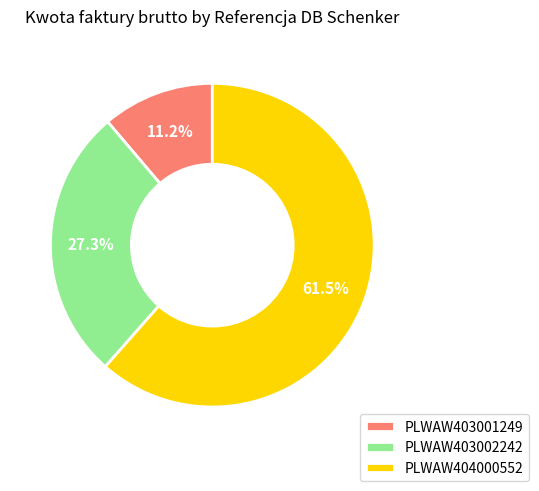

Which category has the biggest portion of the pie?

PLWAW404000552